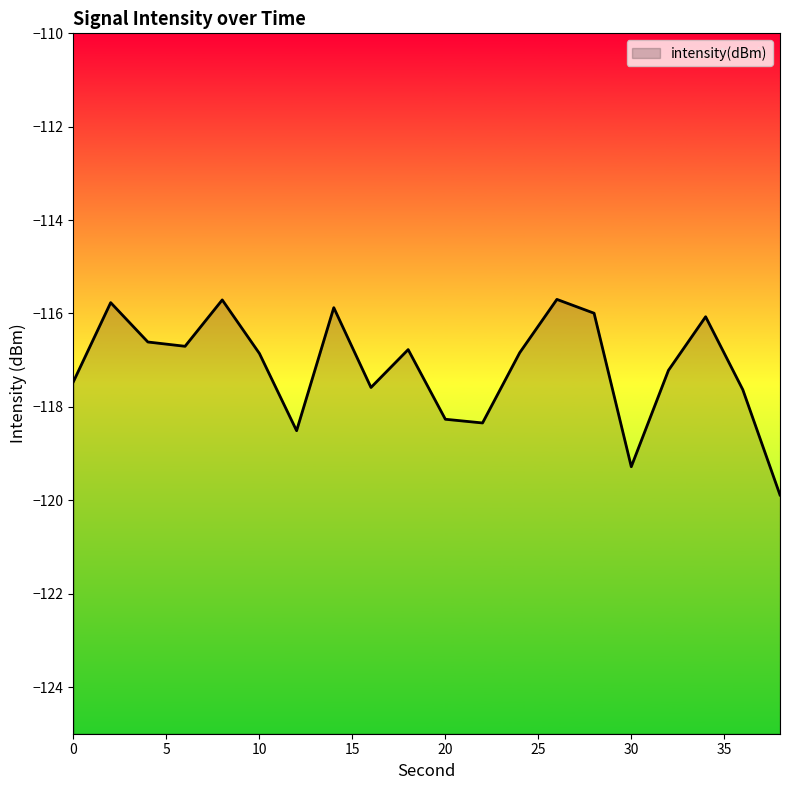

The value at 6 is -79.2. True or false?

False